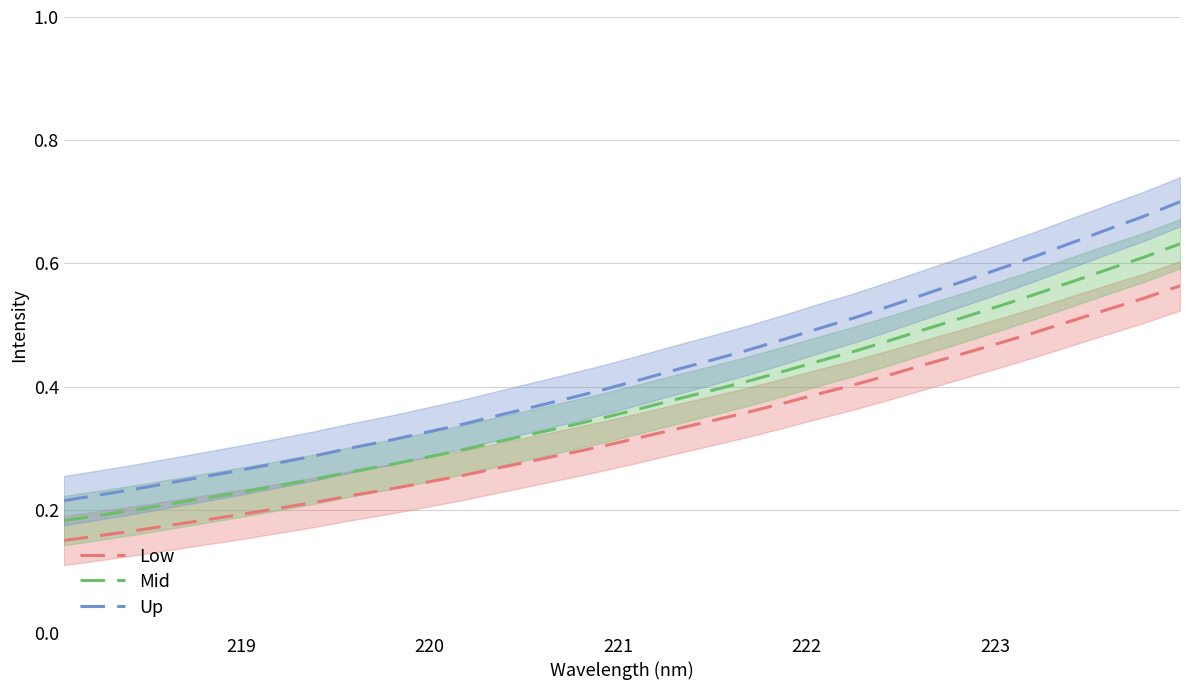

Reading left to right, what are all the values shown in this chart?

Low: 0.1	0.2	0.2	0.2	0.2	0.2	0.2	0.2	0.2	0.2	0.2	0.3	0.3	0.3	0.3	0.3	0.3	0.3	0.3	0.4	0.4	0.4	0.4	0.4	0.4	0.5	0.5	0.5	0.5	0.5	0.5	0.6
Mid: 0.2	0.2	0.2	0.2	0.2	0.2	0.2	0.3	0.3	0.3	0.3	0.3	0.3	0.3	0.3	0.3	0.4	0.4	0.4	0.4	0.4	0.4	0.5	0.5	0.5	0.5	0.5	0.6	0.6	0.6	0.6	0.6
Up: 0.2	0.2	0.2	0.2	0.3	0.3	0.3	0.3	0.3	0.3	0.3	0.3	0.4	0.4	0.4	0.4	0.4	0.4	0.4	0.5	0.5	0.5	0.5	0.5	0.6	0.6	0.6	0.6	0.6	0.7	0.7	0.7